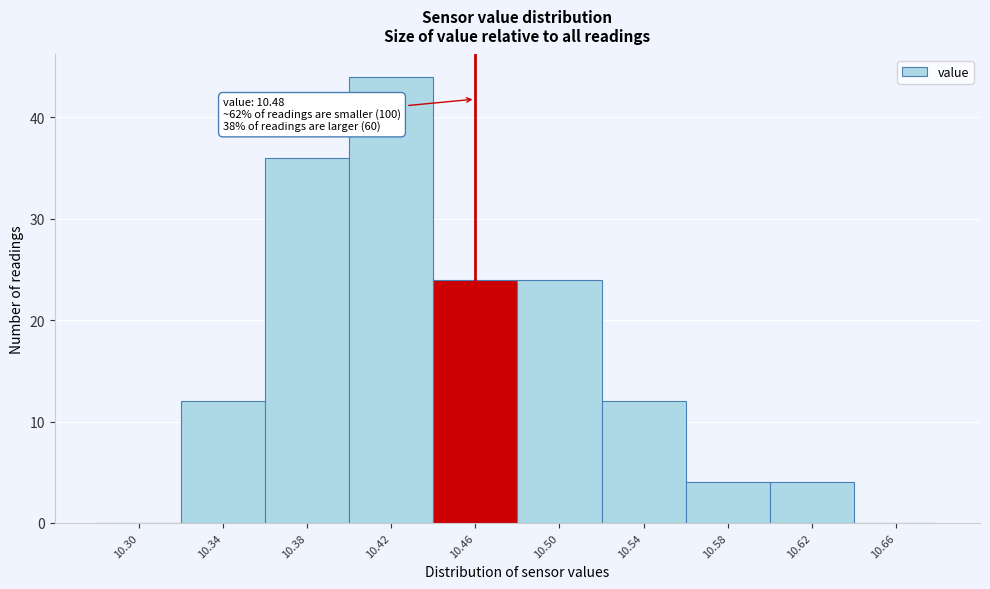

Reading left to right, extract all data points from this chart.

10.30=0	10.34=12	10.38=36	10.42=44	10.46=24	10.50=24	10.54=12	10.58=4	10.62=4	10.66=0